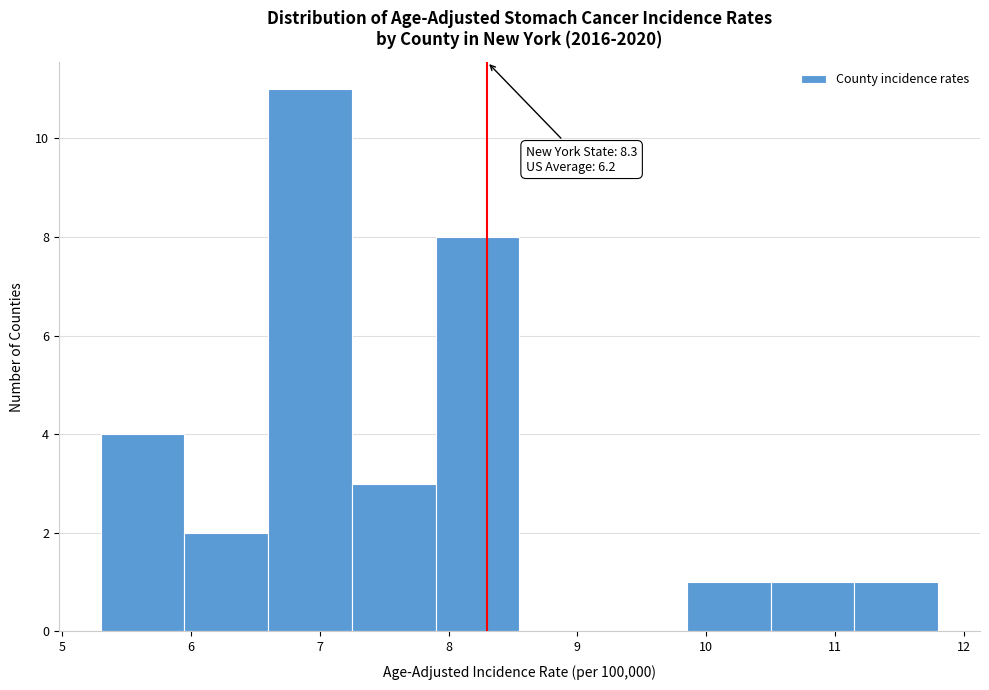

Which range on the x-axis has the tallest bar?

6.60 to 7.25